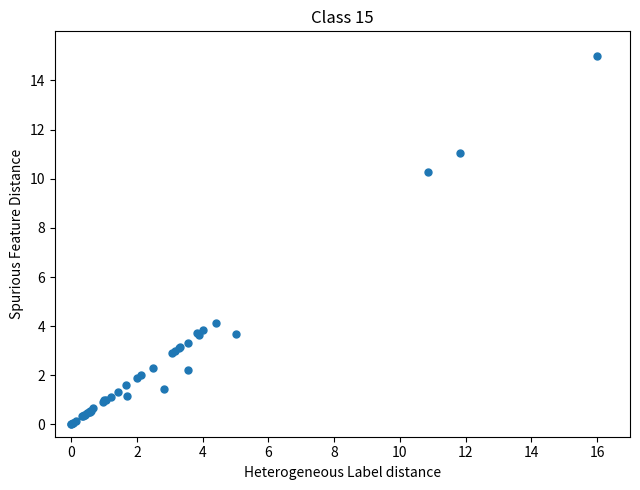

What Y value in the scatter plot is closest to 7?

4.1